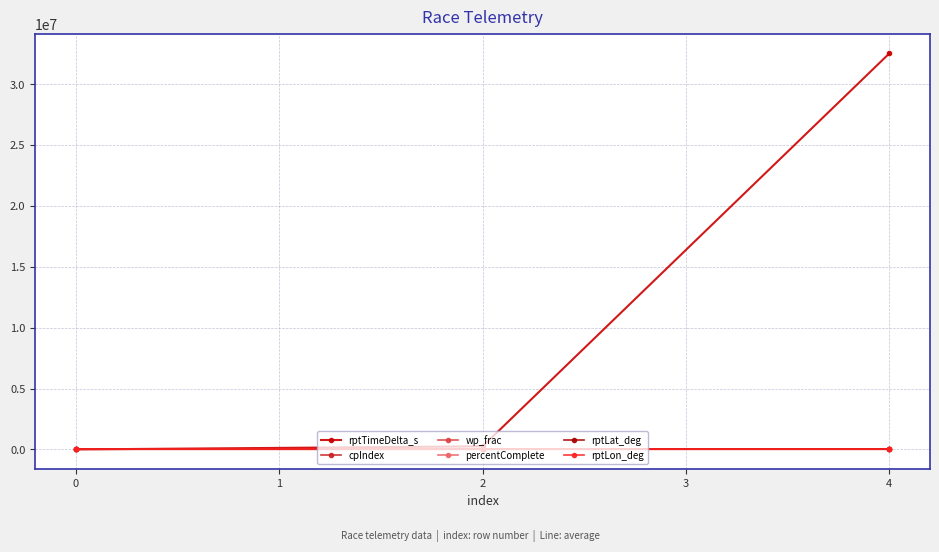

How many lines are shown in the chart?

6